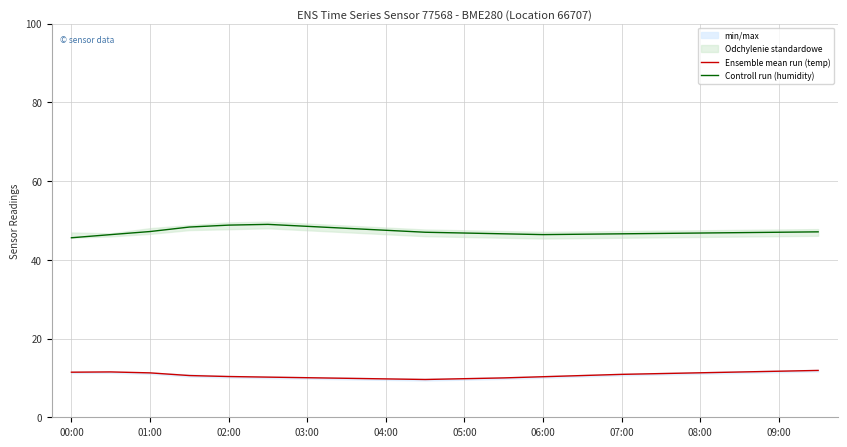

List the series in order of their overall mean, highest first.

Controll run (humidity), Ensemble mean run (temp)